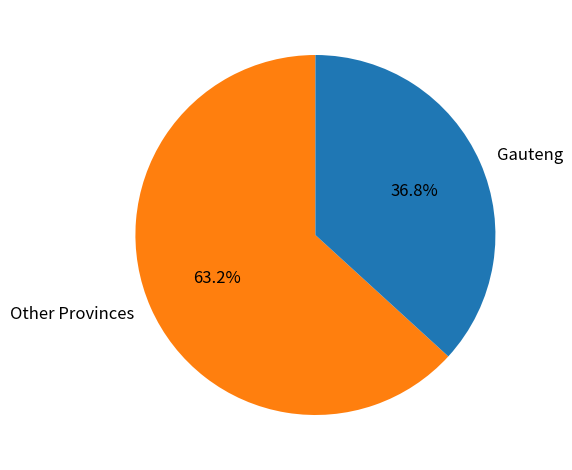

What percentage is NOT represented by Other Provinces?

36.8%